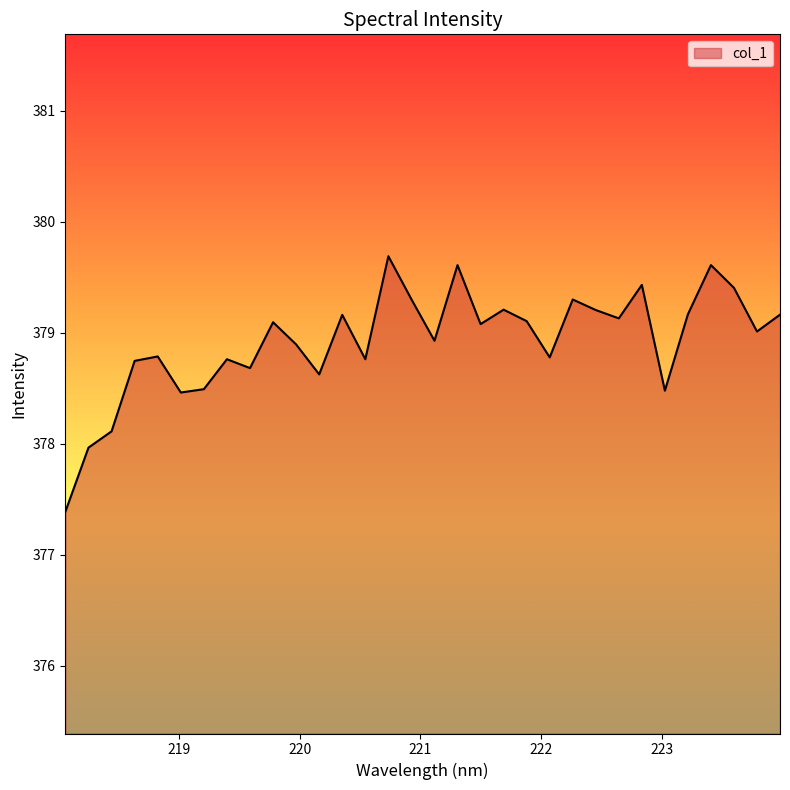

What is the difference between the maximum and minimum values?

2.3